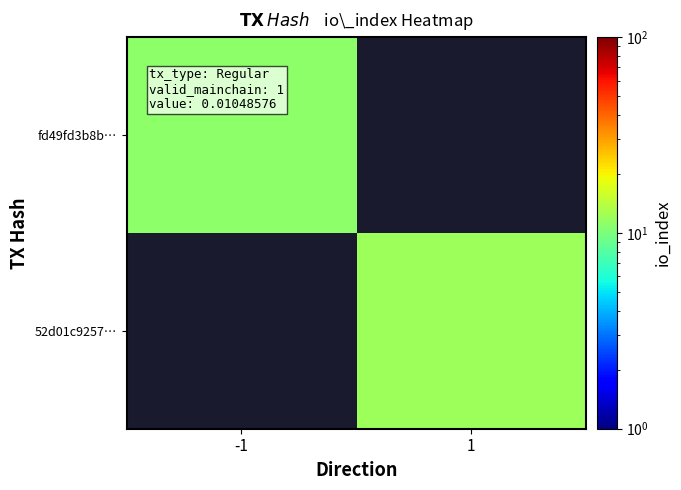

Rank the series by their average value, from lowest to highest.

fd49fd3b8b…, 52d01c9257…